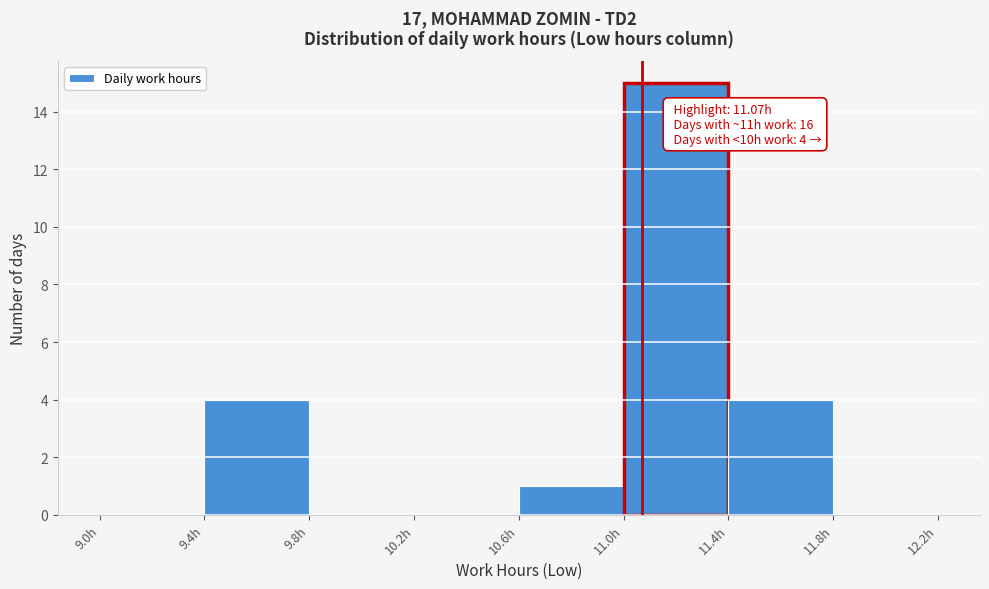

Which range on the x-axis has the tallest bar?

11.0 to 11.4